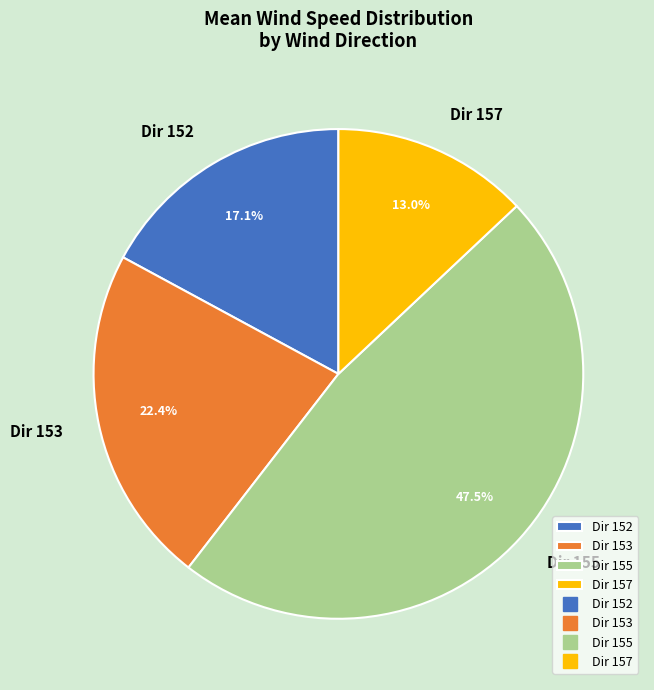

What percentage do Dir 157 and Dir 153 together represent?

35.4%